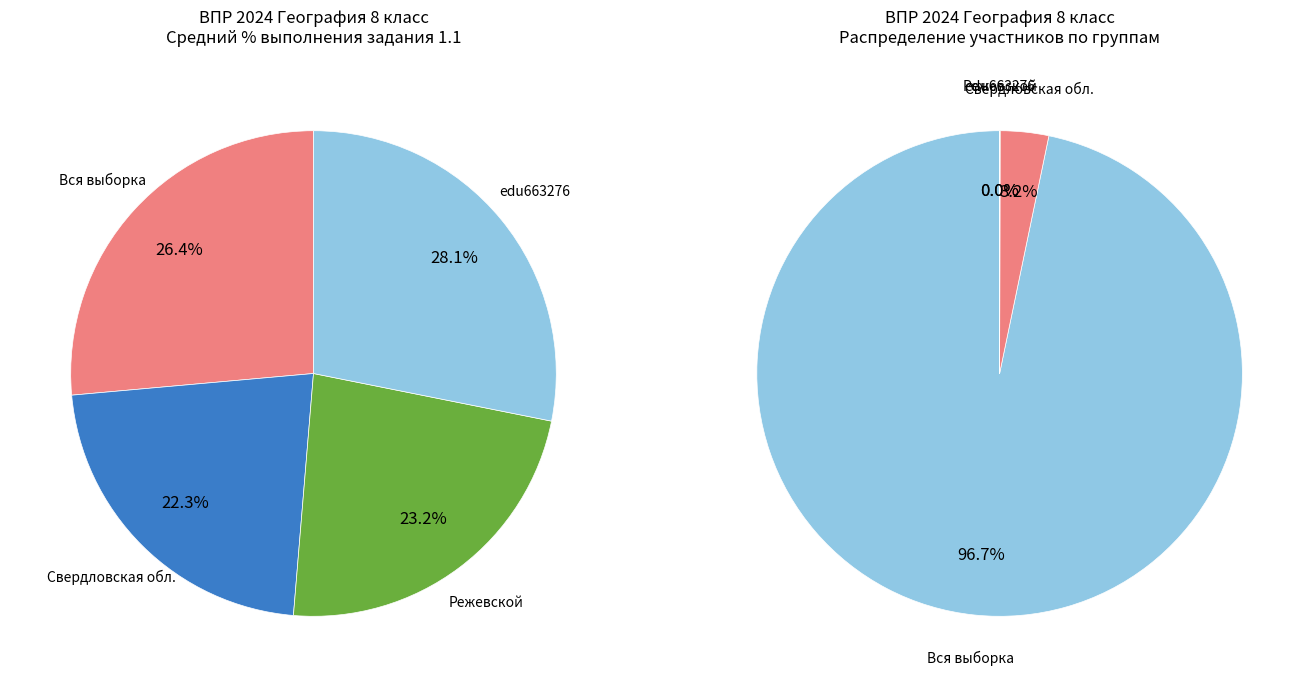

How many slices are in this pie chart?

4